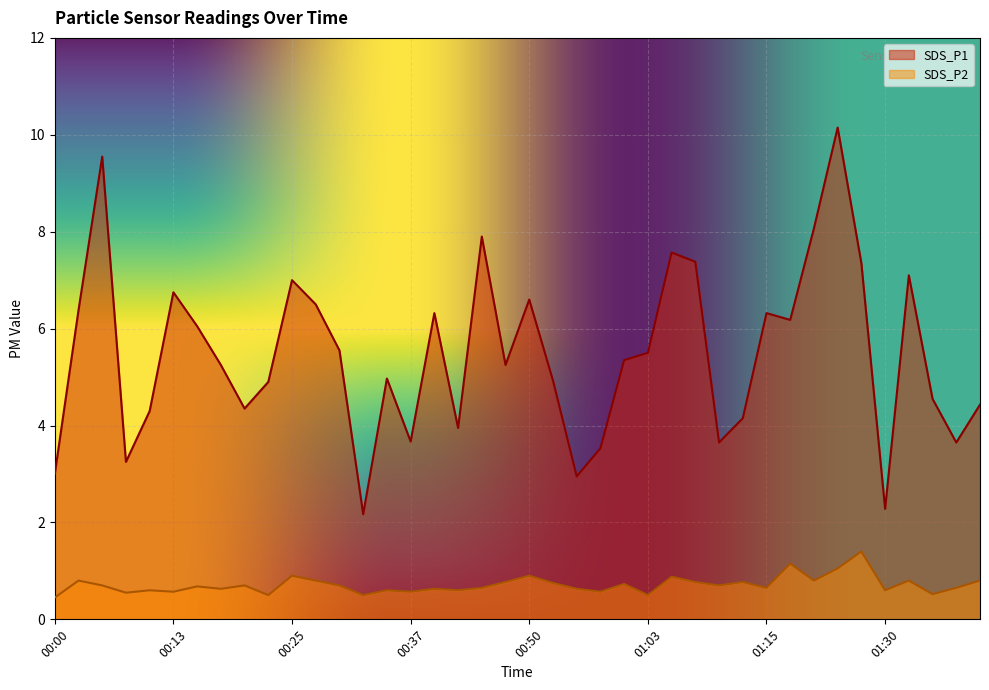

At which category is the sum across all series the highest?

01:24